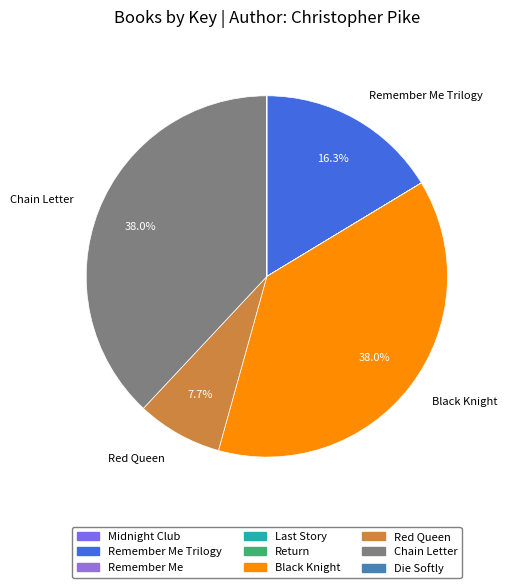

How many segments does this pie chart have?

9